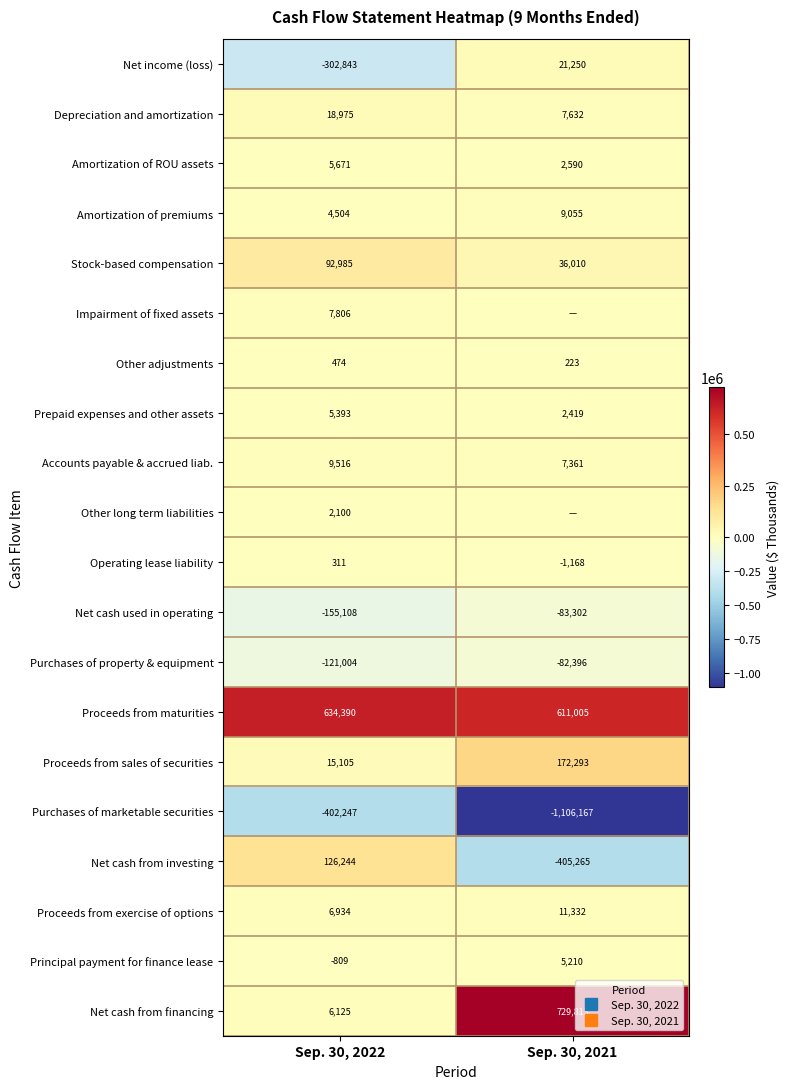

Which category has the lowest value in the Proceeds from exercise of options series?

Sep. 30, 2022